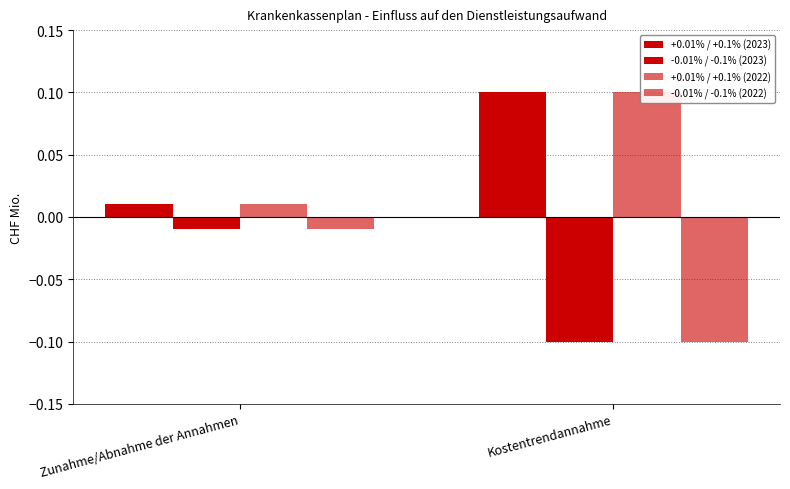

Is it true that +0.01% / +0.1% (2023) equals 0.1 at Kostentrendannahme?

False